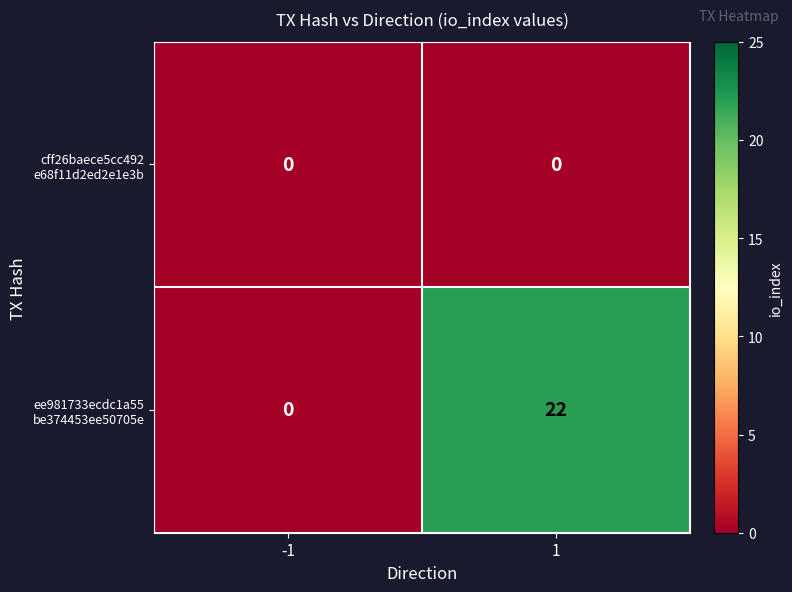

What is the maximum value shown in the chart?

22